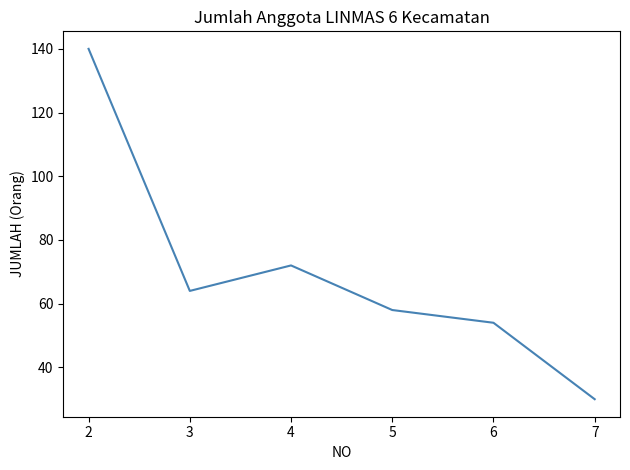

Where does the data first go above 64?

2